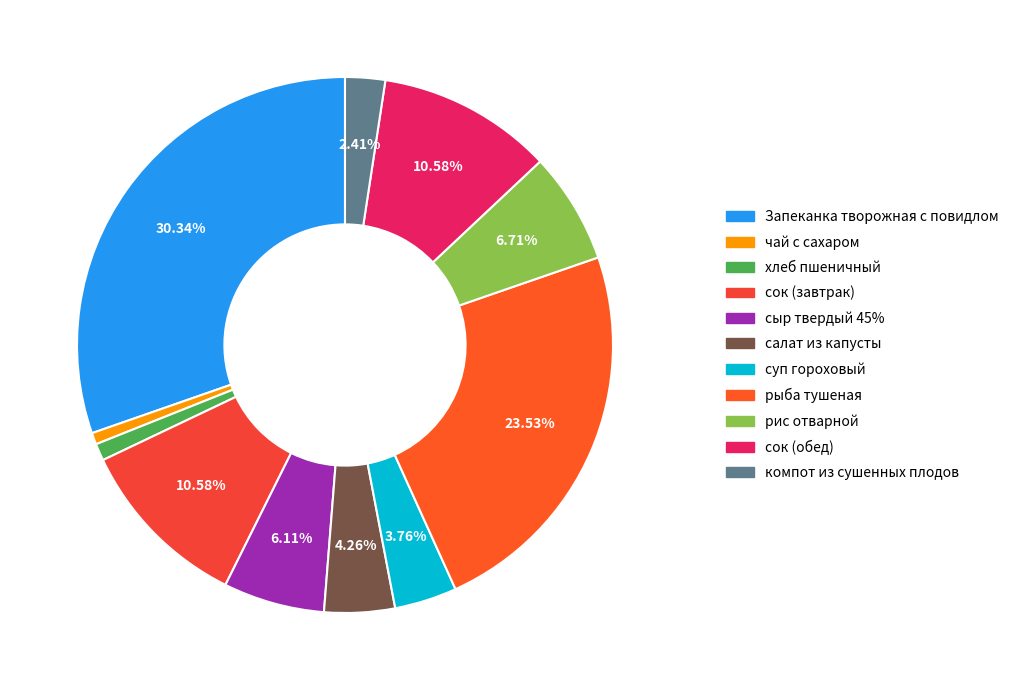

Which slice is the largest?

Запеканка творожная с повидлом